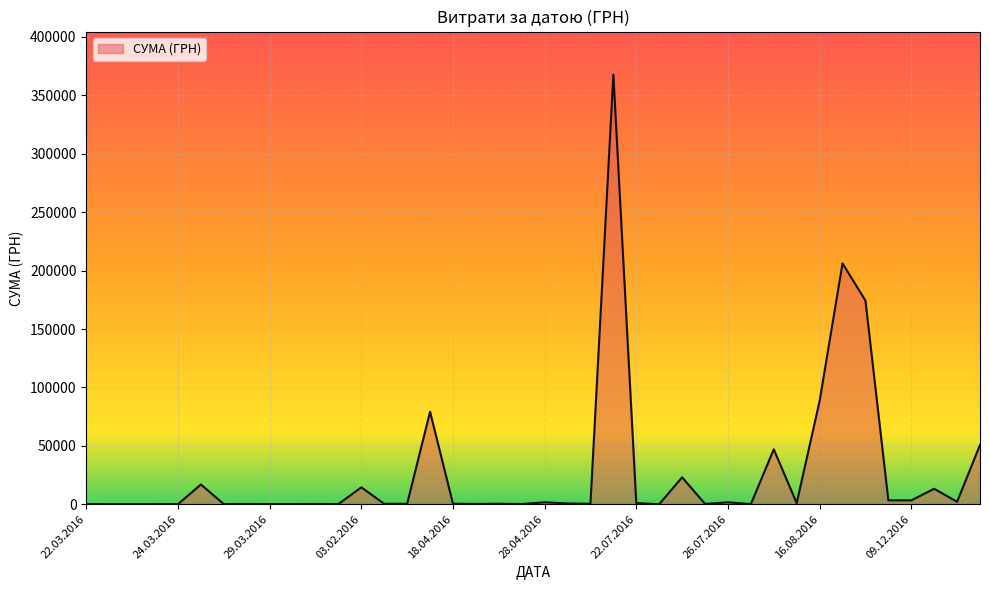

What is the greatest value displayed?

367851.7